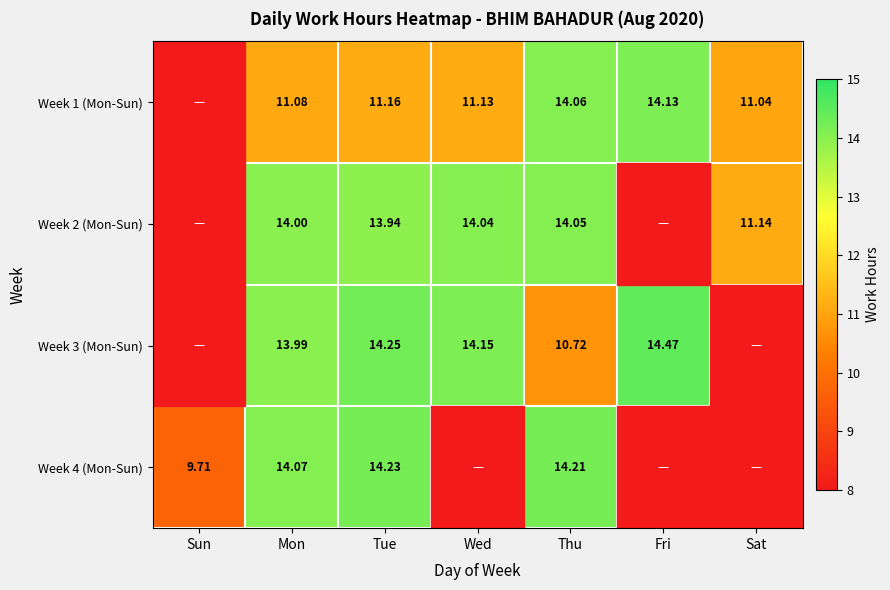

Is it true that Week 3 (Mon-Sun) equals 14.5 at Fri?

True